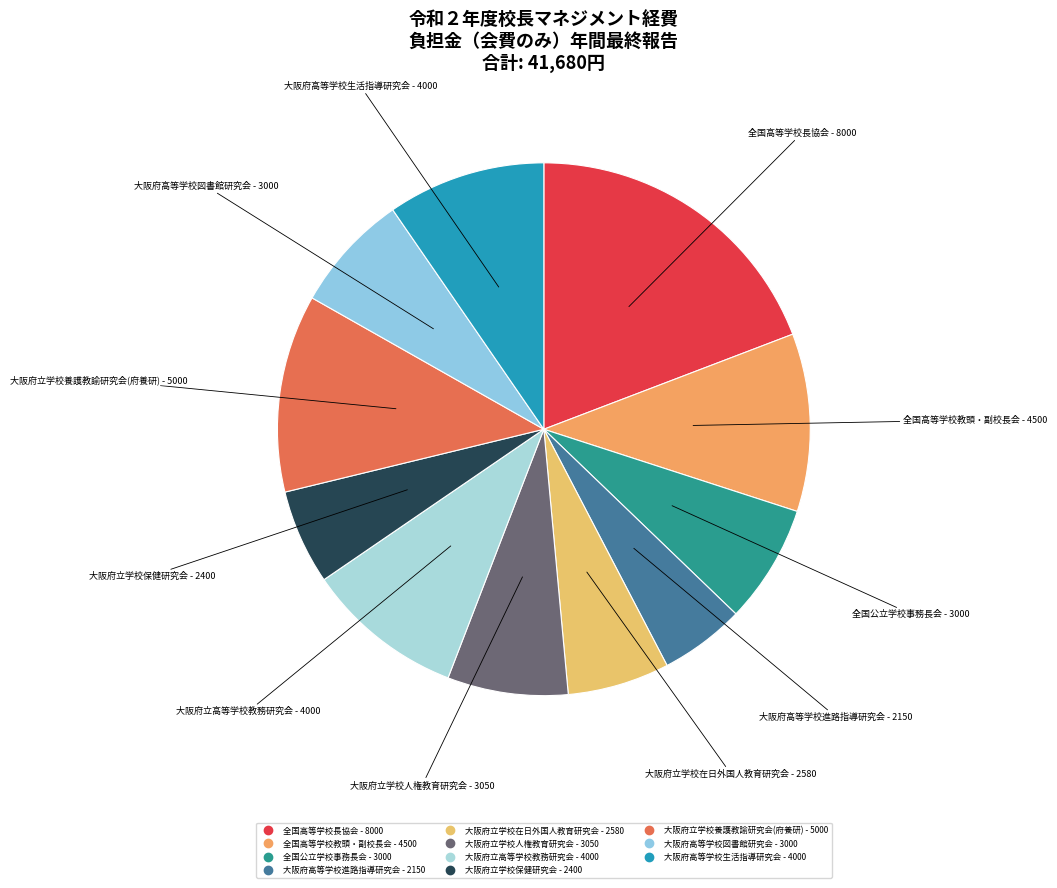

Approximately how many times larger is the value at 大阪府高等学校進路指導研究会 - 2150 compared to 大阪府高等学校生活指導研究会 - 4000?

0.5